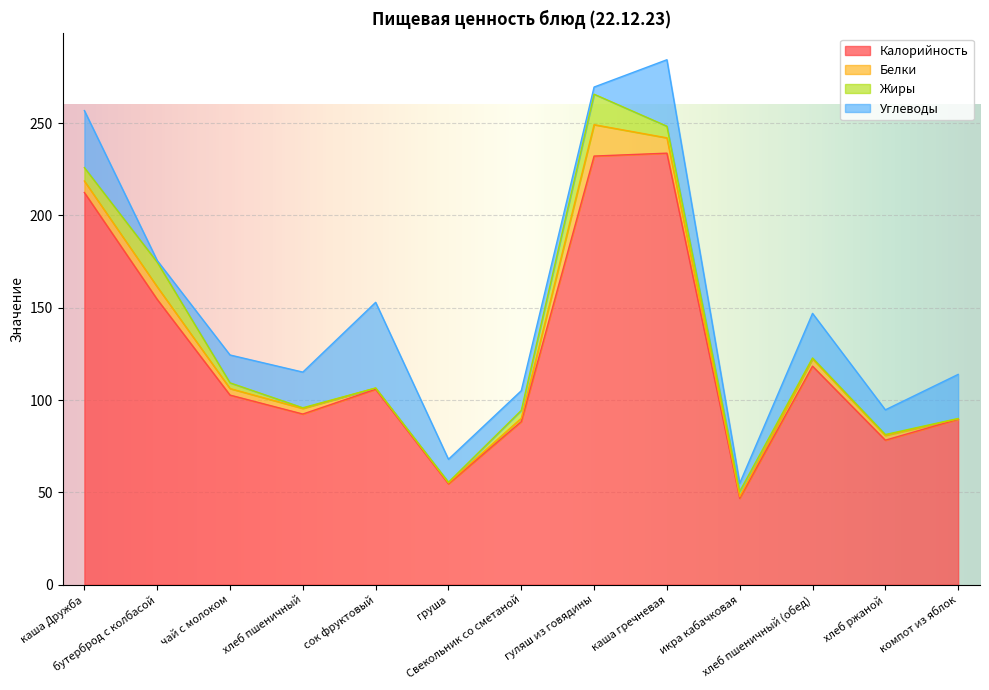

Reading right to left, what are all the values shown in this chart?

Калорийность: 89.6	78.2	118.3	46.8	233.7	232.1	88.3	54.6	105.8	92.4	102.7	154.5	212.4
Белки: 0.2	2.6	4.0	0.9	8.3	17.0	1.8	0.5	0.7	3.0	3.5	6.8	6.2
Жиры: 0.2	0.5	0.5	2.8	6.3	16.5	4.3	0.4	0.0	0.4	3.1	13.3	7.2
Углеводы: 23.9	13.4	24.1	4.4	36.0	3.9	10.7	12.4	46.4	19.3	15.1	0.9	30.9